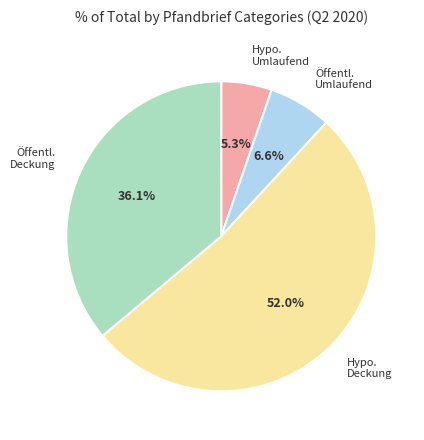

Count the number of slices in the pie.

4